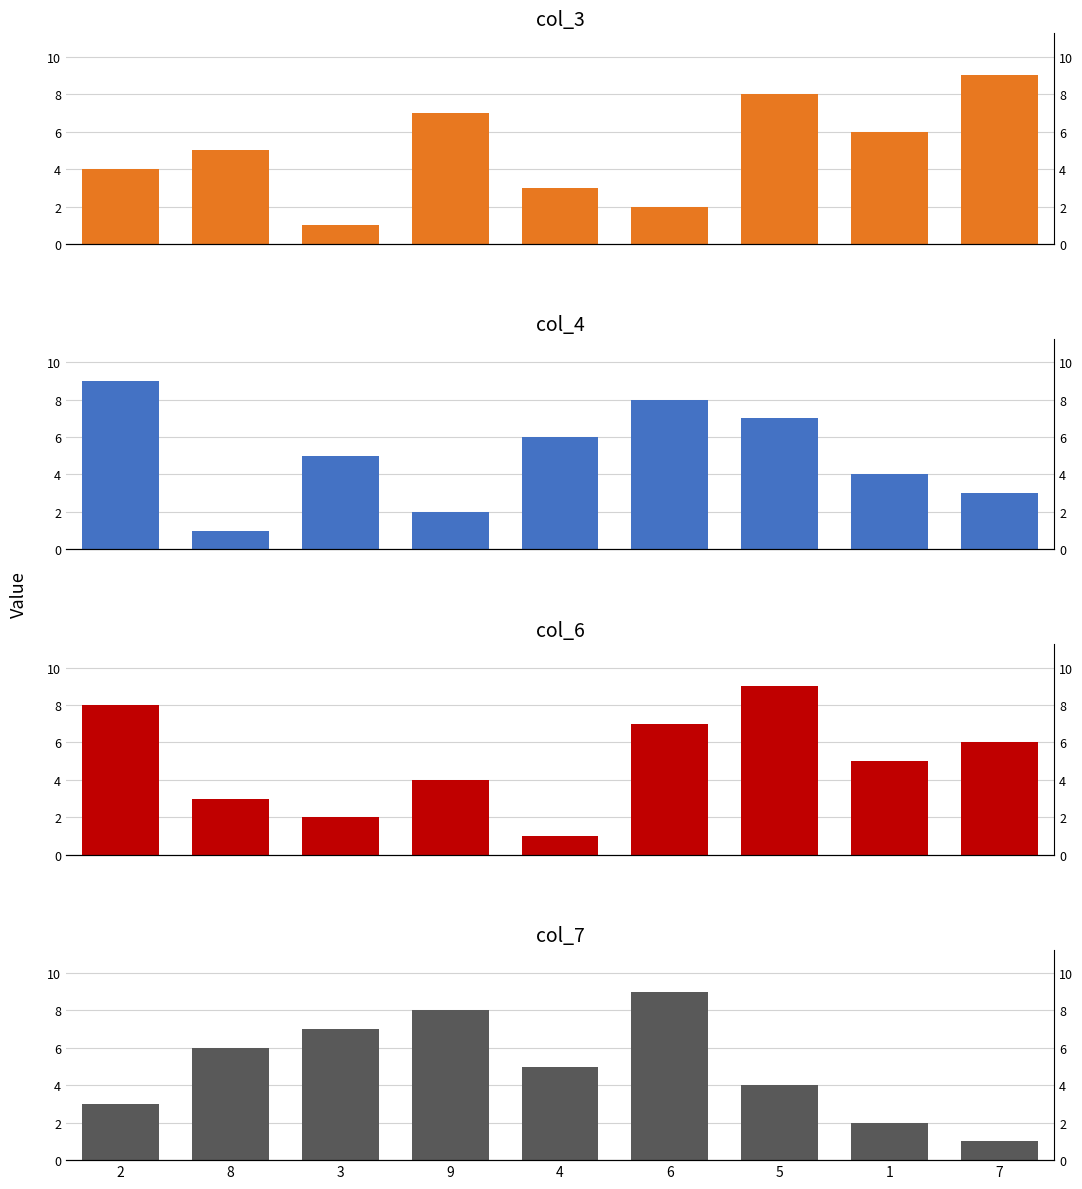

Where is col_3 nearest to the value 5?

8